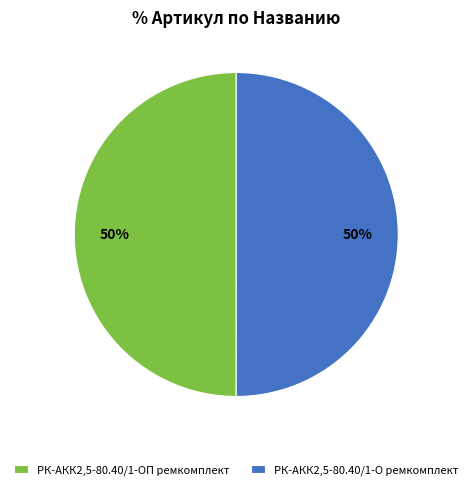

True or false: РК-АКК2,5-80.40/1-ОП ремкомплект accounts for 59% of the total.

False